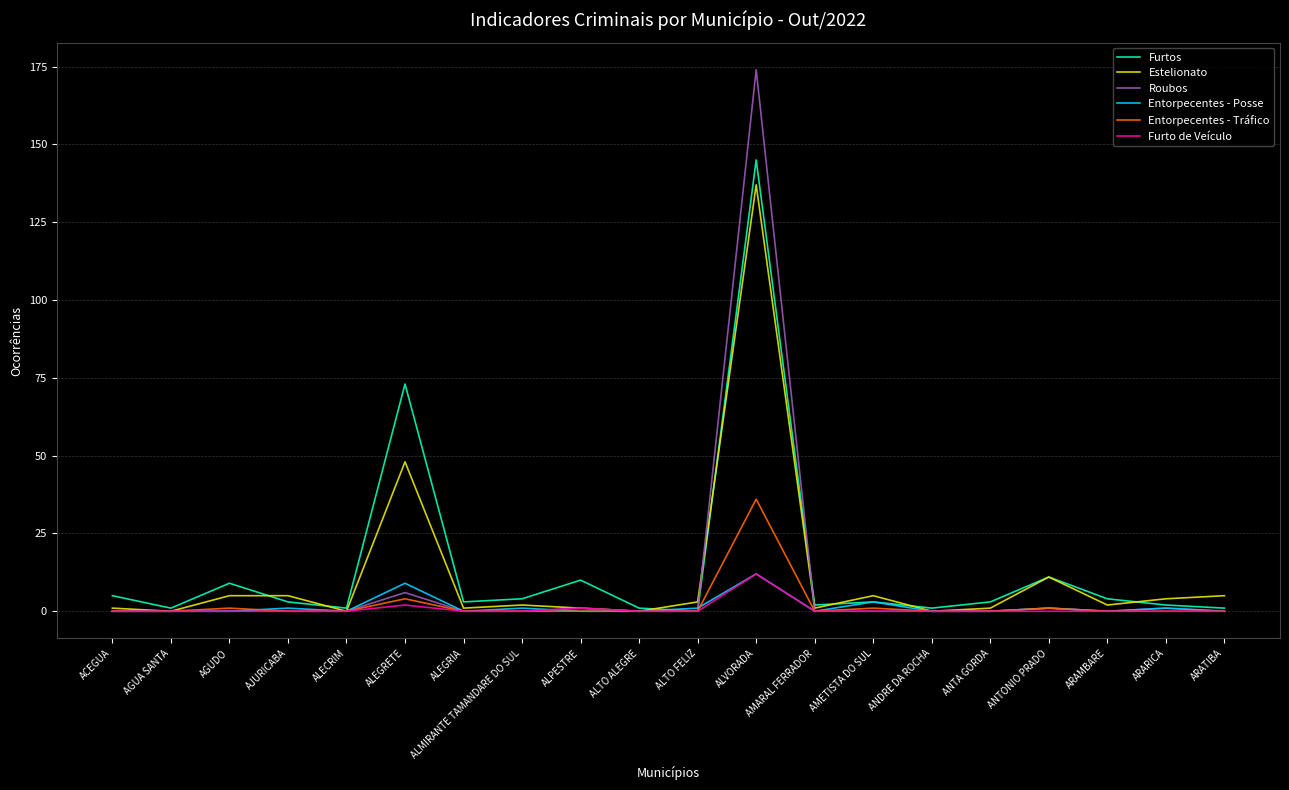

Which series has the largest total across all categories?

Furtos